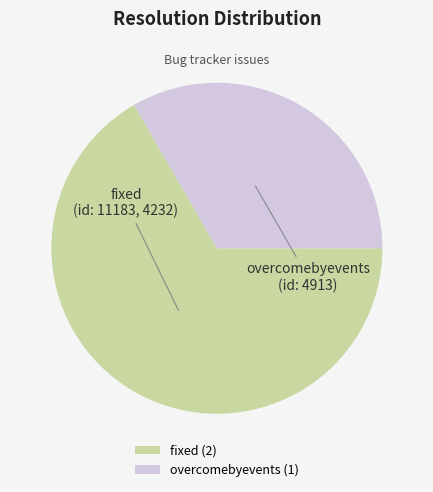

Count the number of slices in the pie.

2